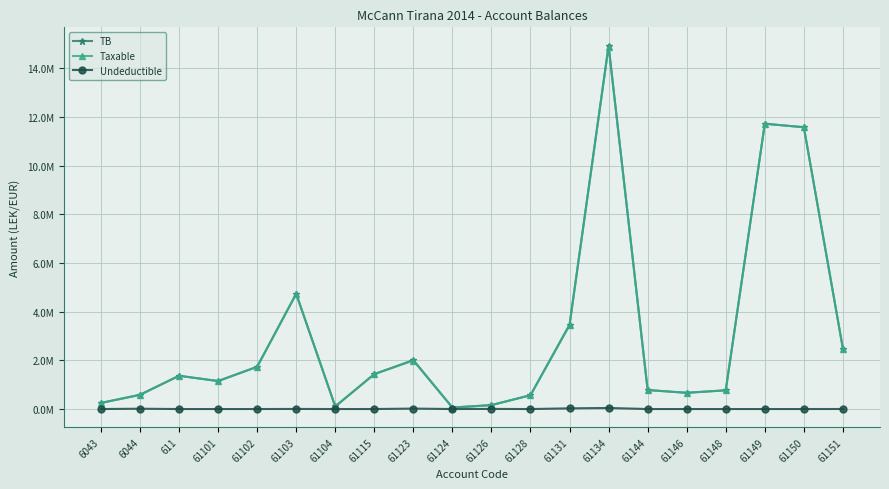

What are all the series names shown in the legend?

TB, Taxable, Undeductible